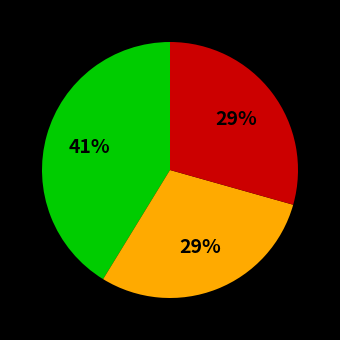

How many slices are in this pie chart?

3